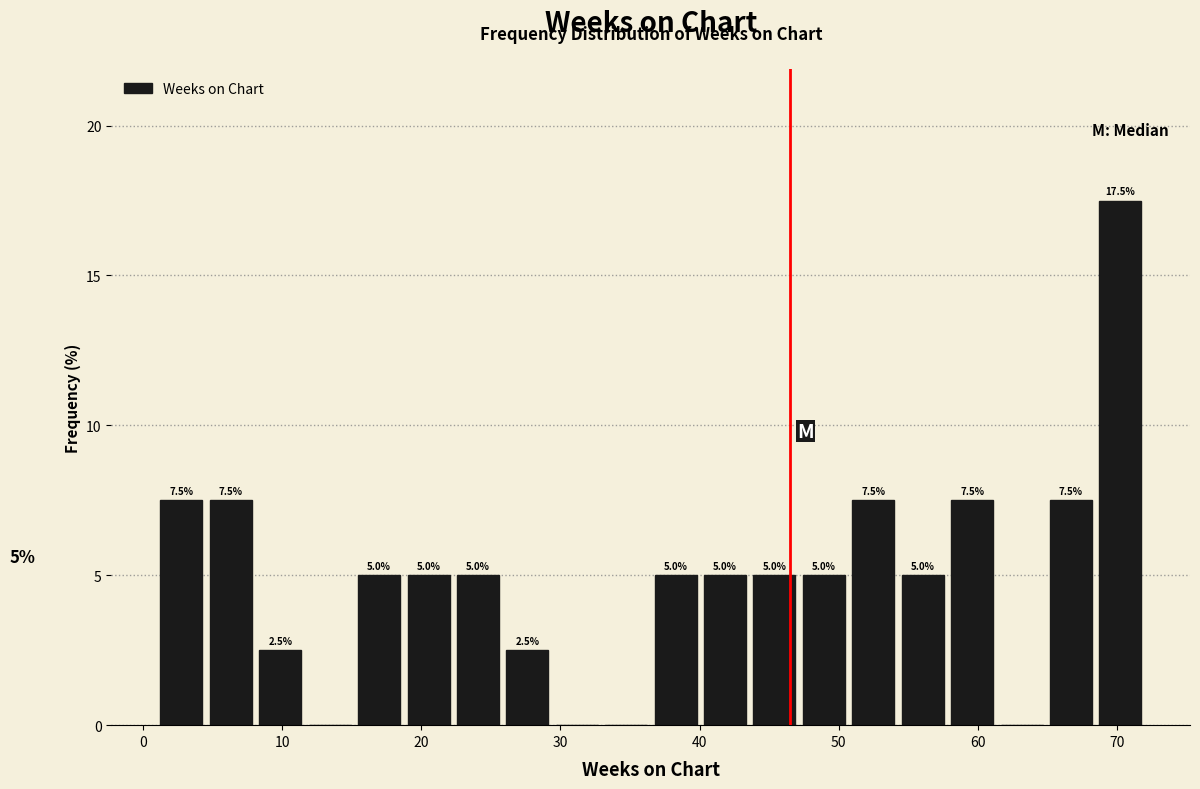

Read against the x-axis, roughly where is the centre of the tallest bar?

70